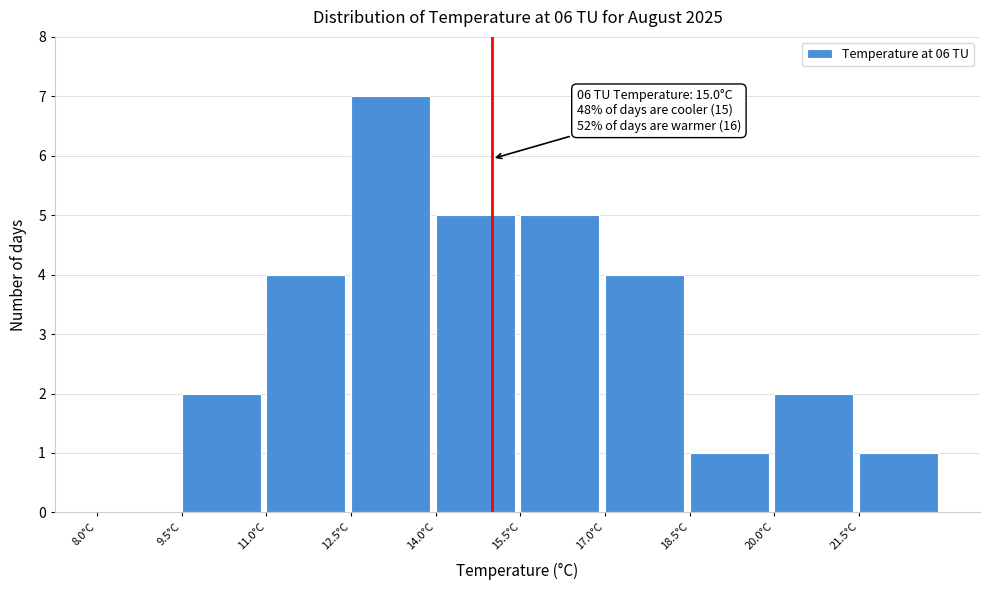

Which range on the x-axis has the tallest bar?

12.5 to 14.0